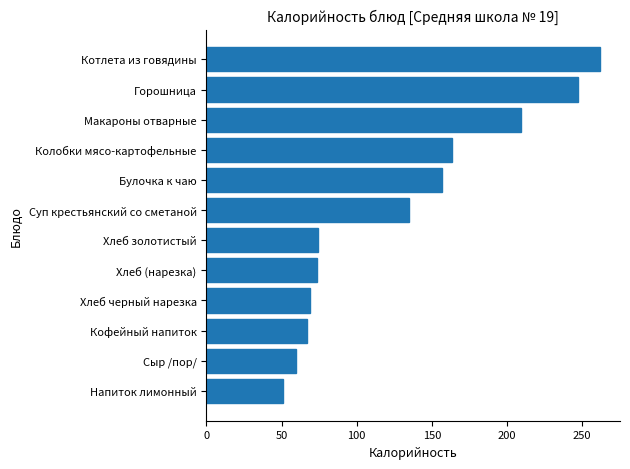

The chart shows a value of 50.8 at Напиток лимонный. True or false?

True